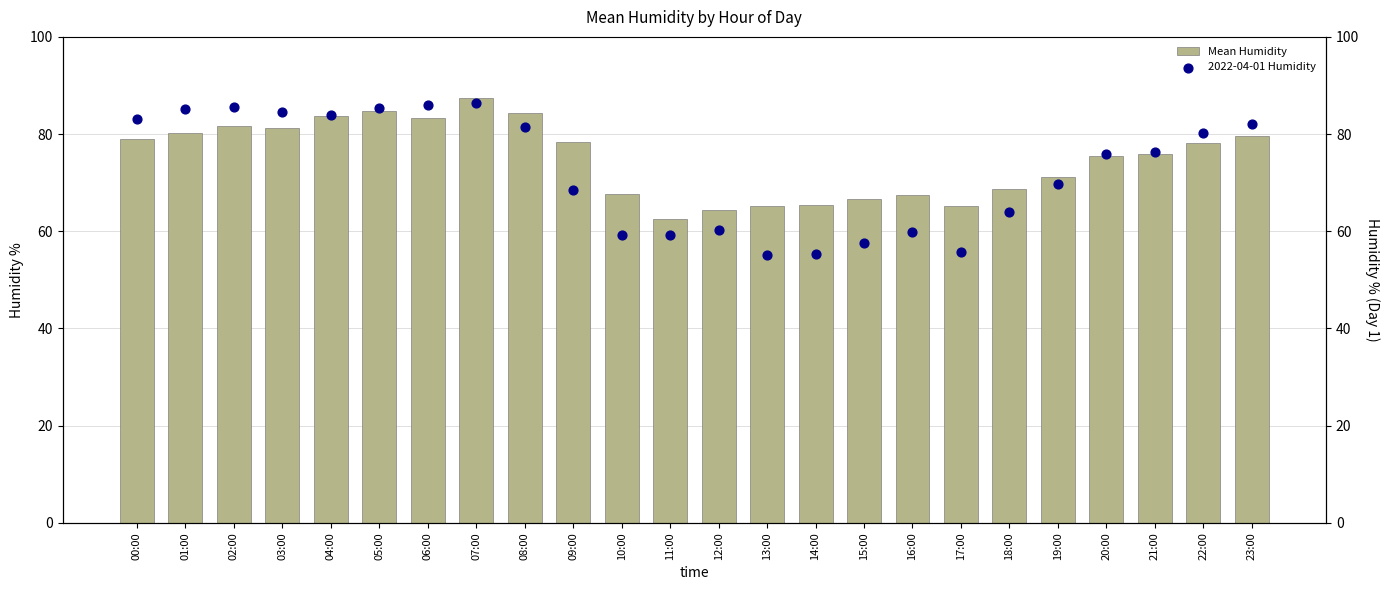

What is the total value across all series at 10:00?

126.9